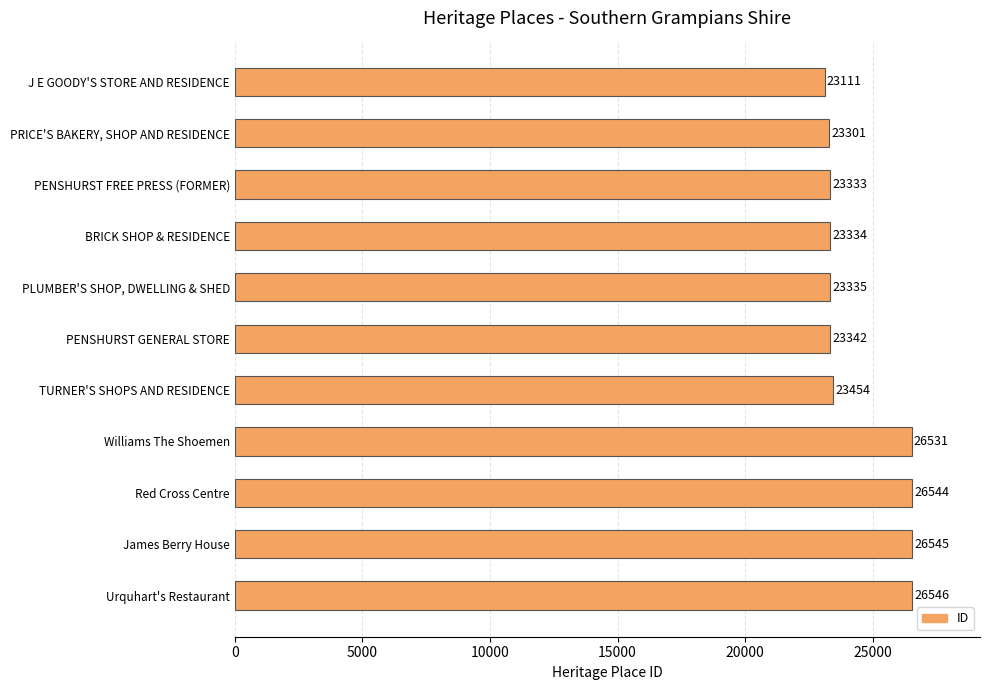

What is the label of the 2nd bar from the bottom?

James Berry House